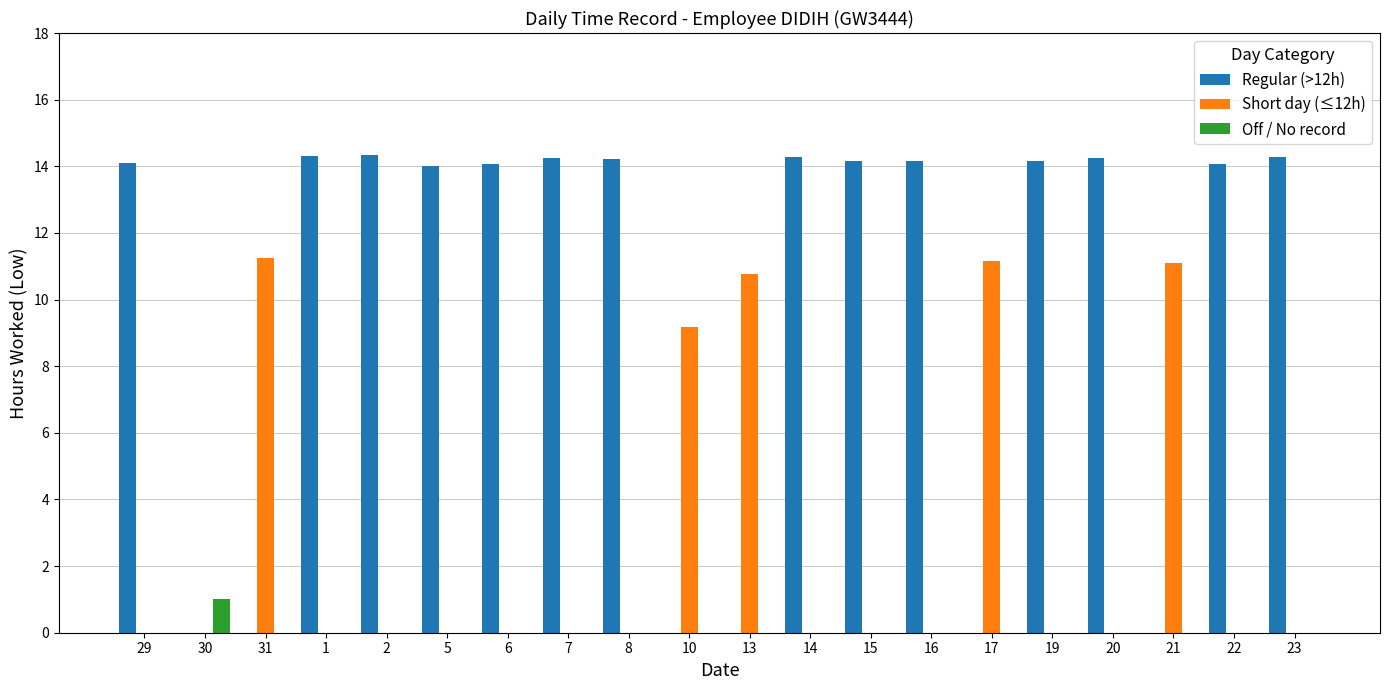

What is the highest value of the Short day (≤12h) series?

11.2